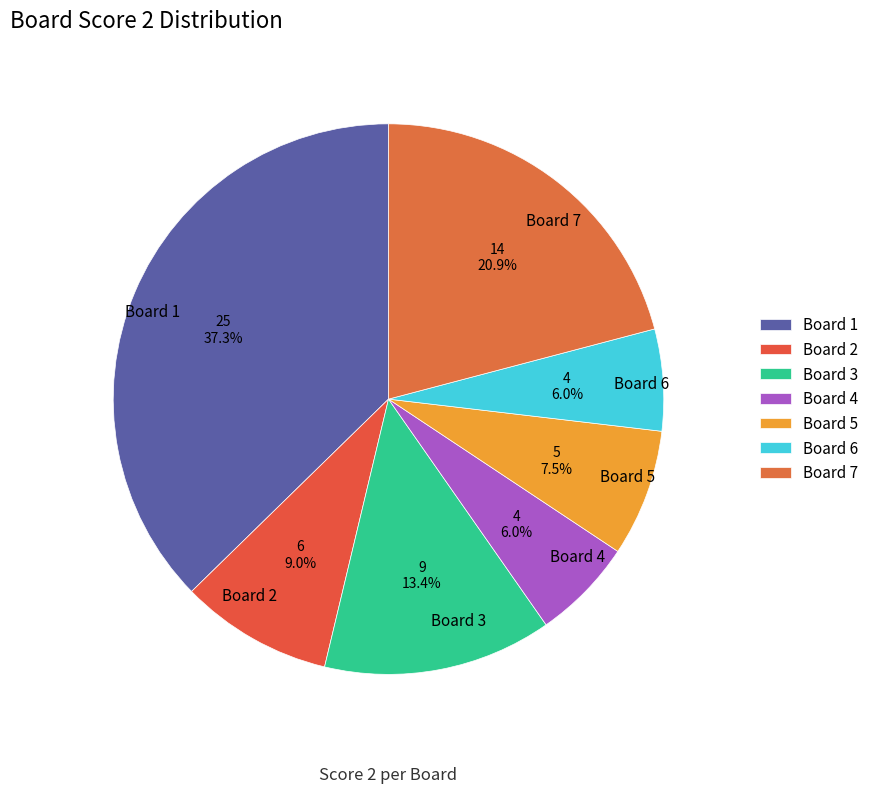

Which has a higher value, Board 3 or Board 7?

Board 7